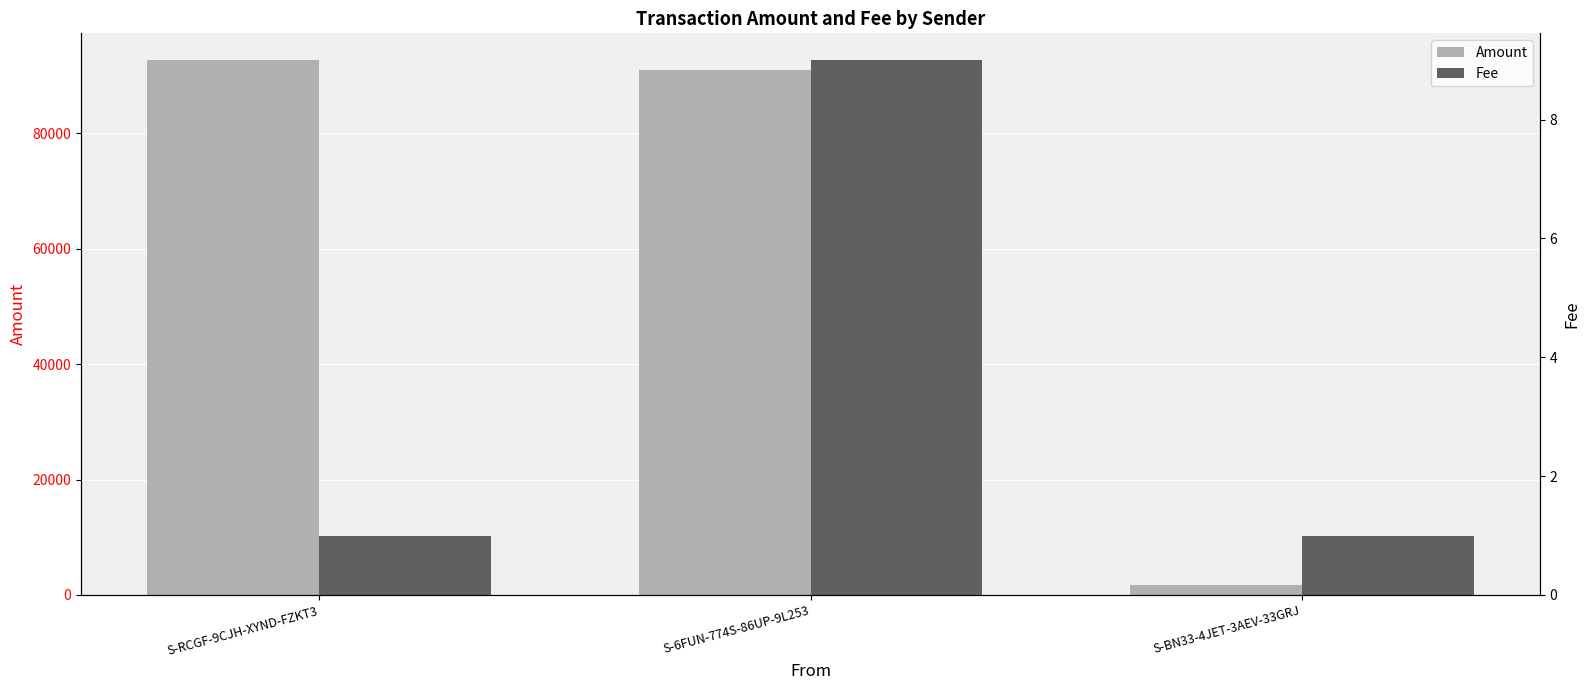

What is the difference between the maximum and minimum values in the Amount series?

90968